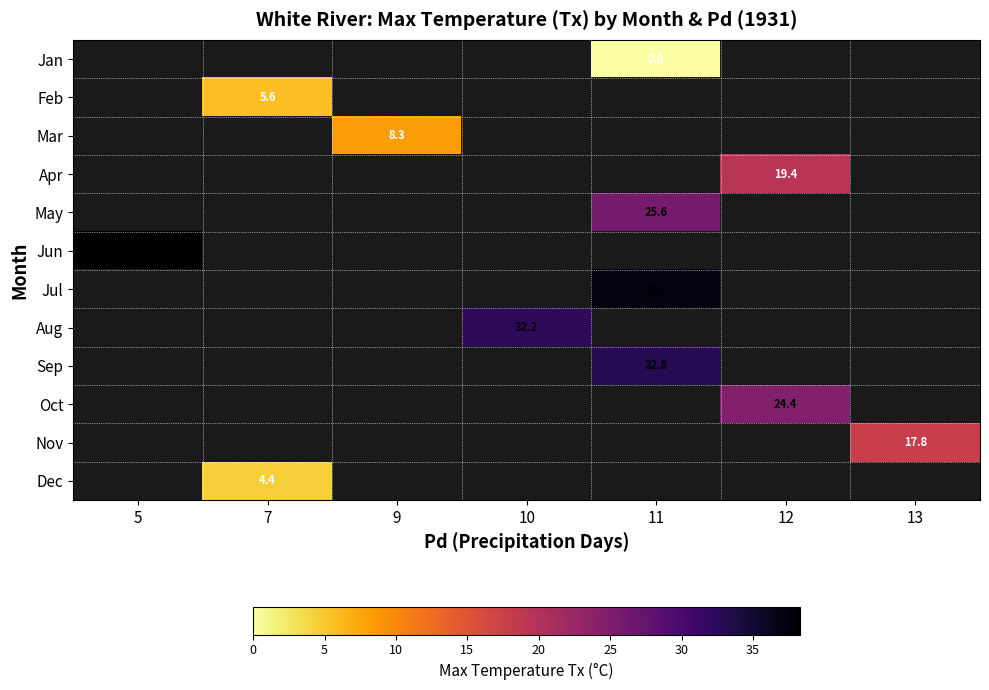

How many distinct data groups are displayed?

12